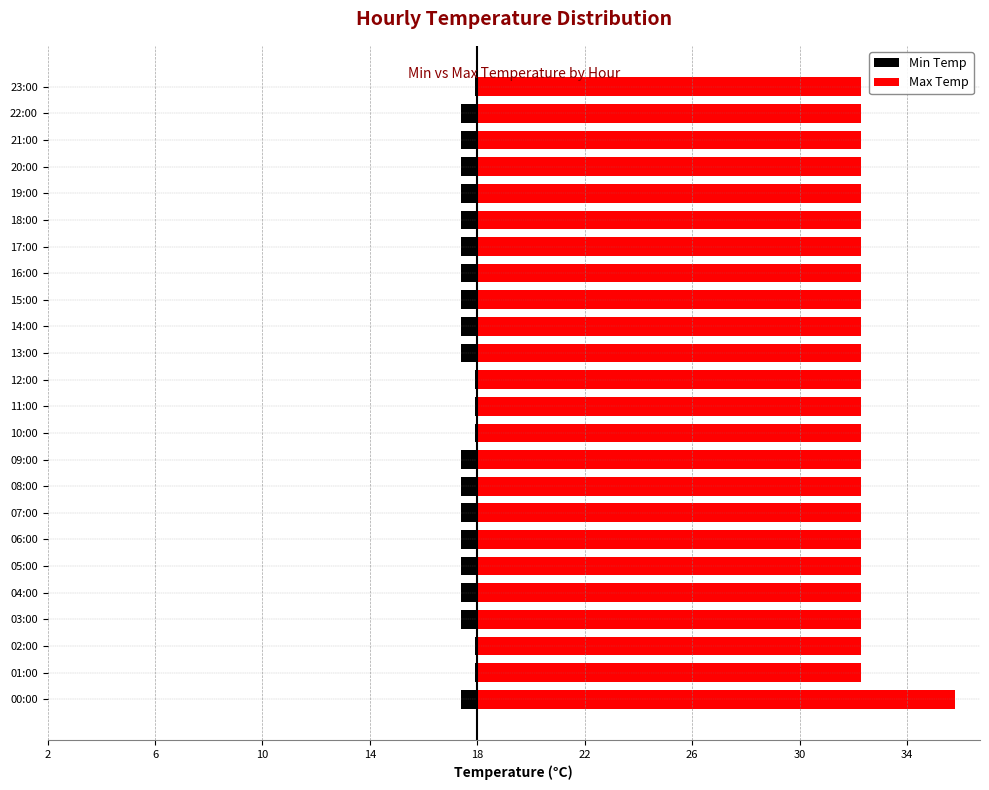

What is the average value of the Min Temp series?

-0.5